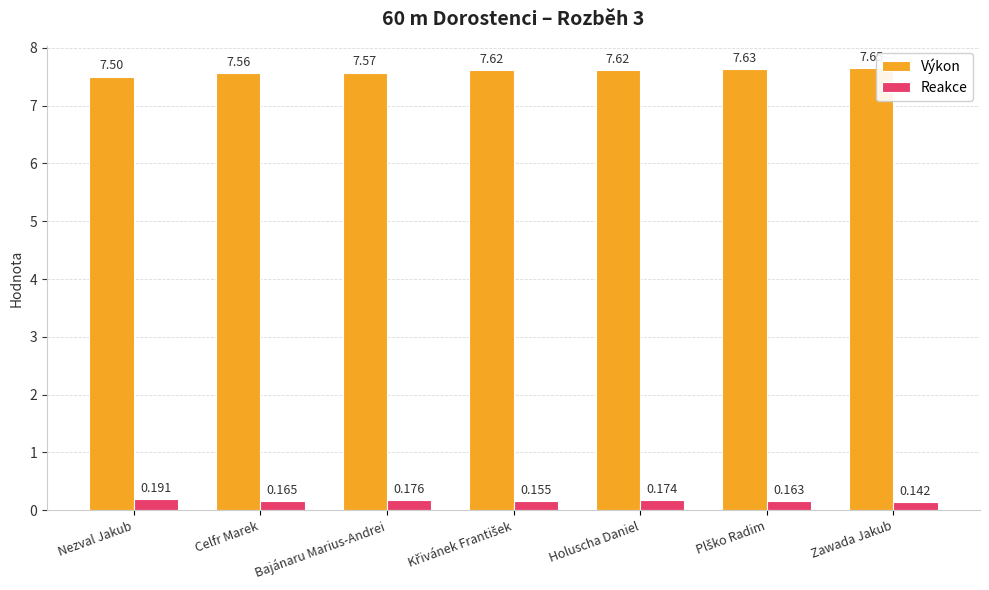

What is the sum of the Výkon values at Zawada Jakub and Bajánaru Marius-Andrei?

15.2